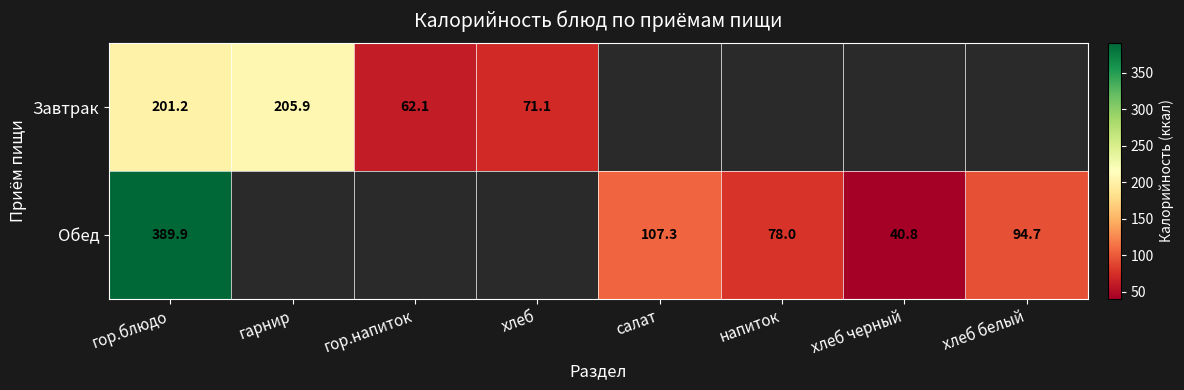

Is the value of Завтрак at гарнир greater than the value of Обед at салат?

Yes